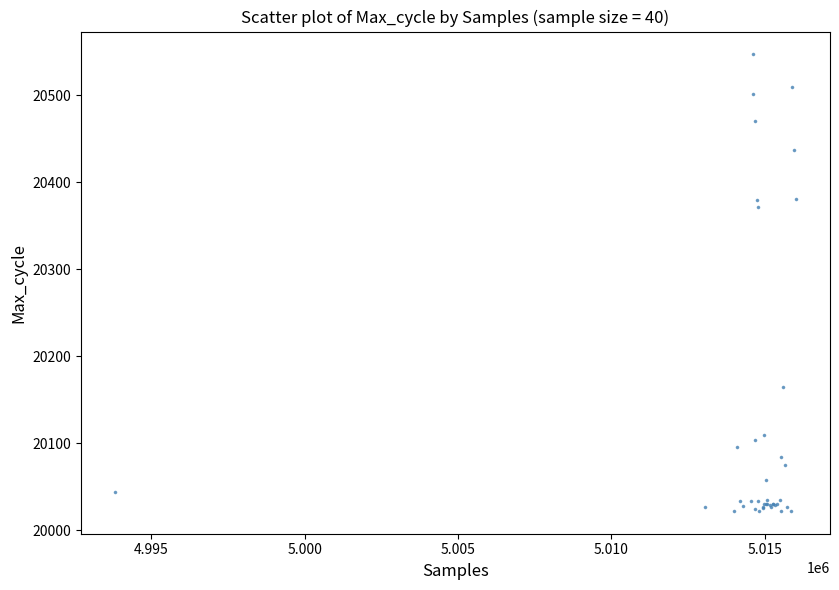

What Y value in the scatter plot is closest to 20284?

20372